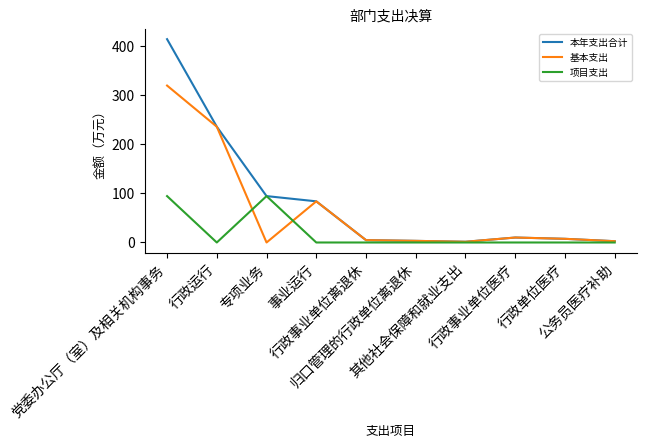

Which series has the largest range (max minus min)?

本年支出合计